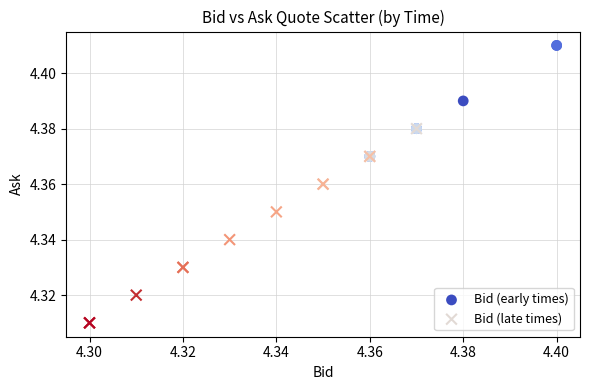

Which series contains the lowest Y value?

Bid (late times)